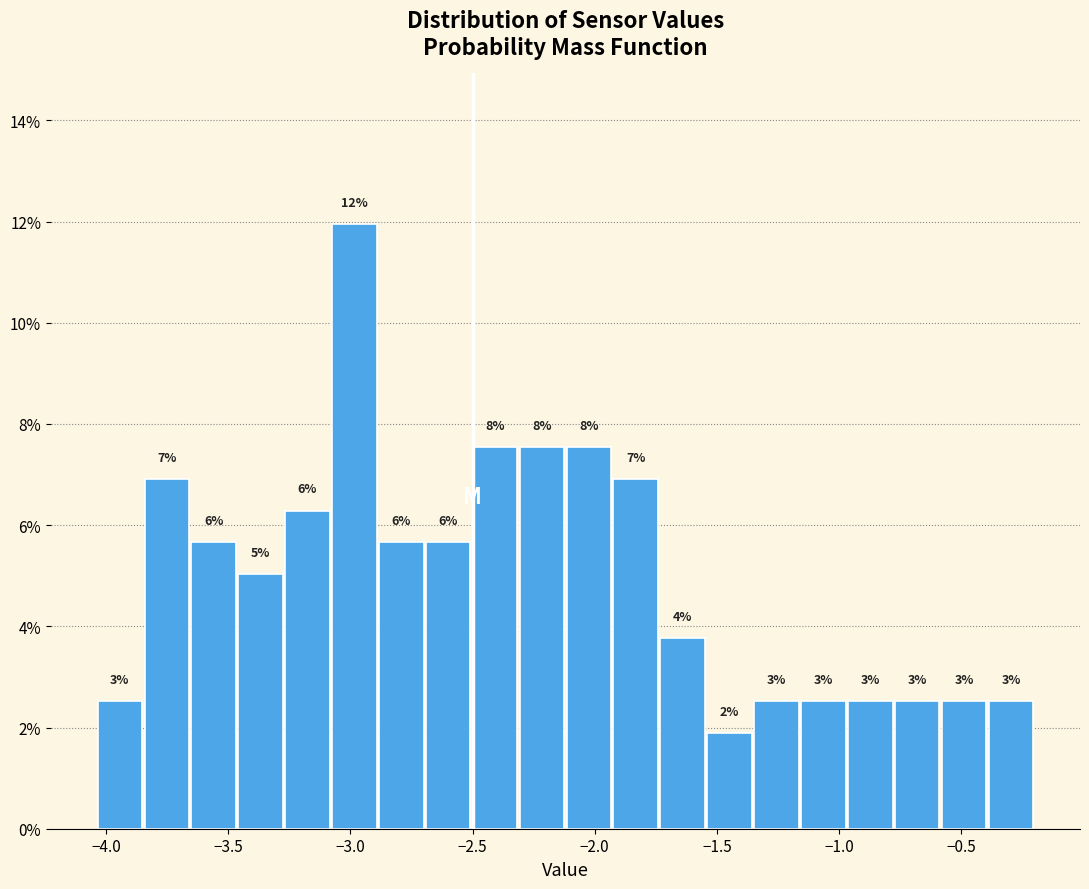

Around what value on the x-axis is the tallest bar? Give the approximate position of its centre, as read against the axis.

-3.00